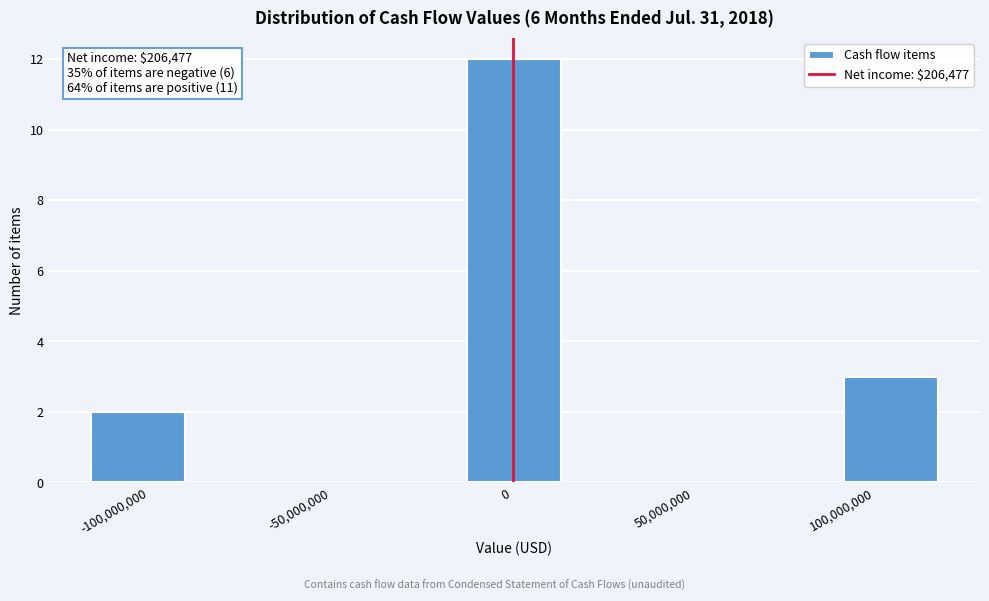

Which range on the x-axis has the tallest bar?

-10000000 to 15000000